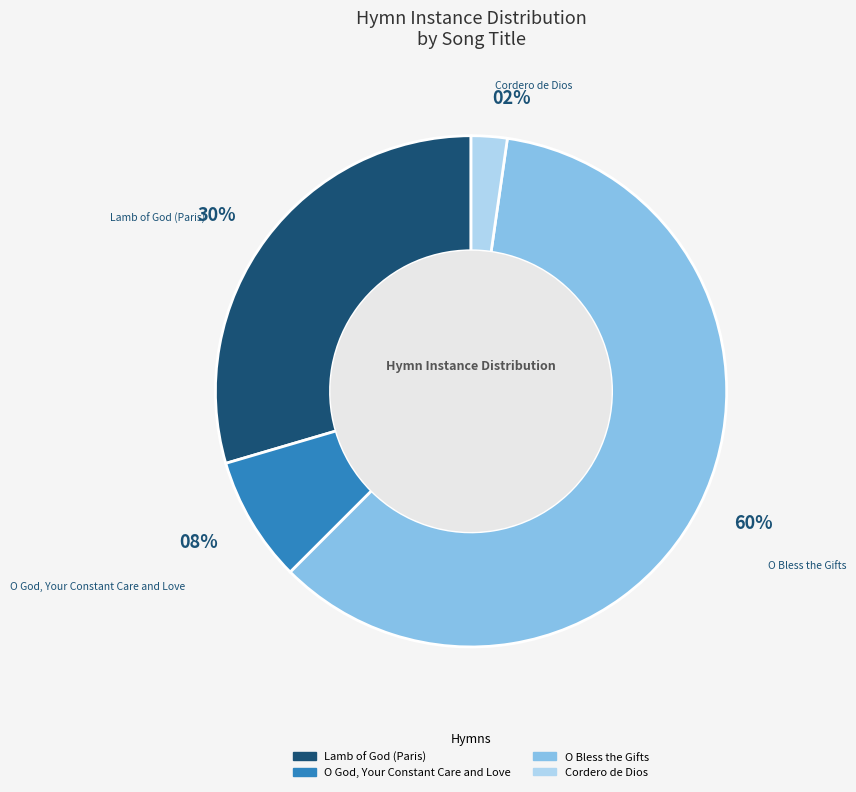

True or false: Lamb of God (Paris) accounts for 16% of the total.

False